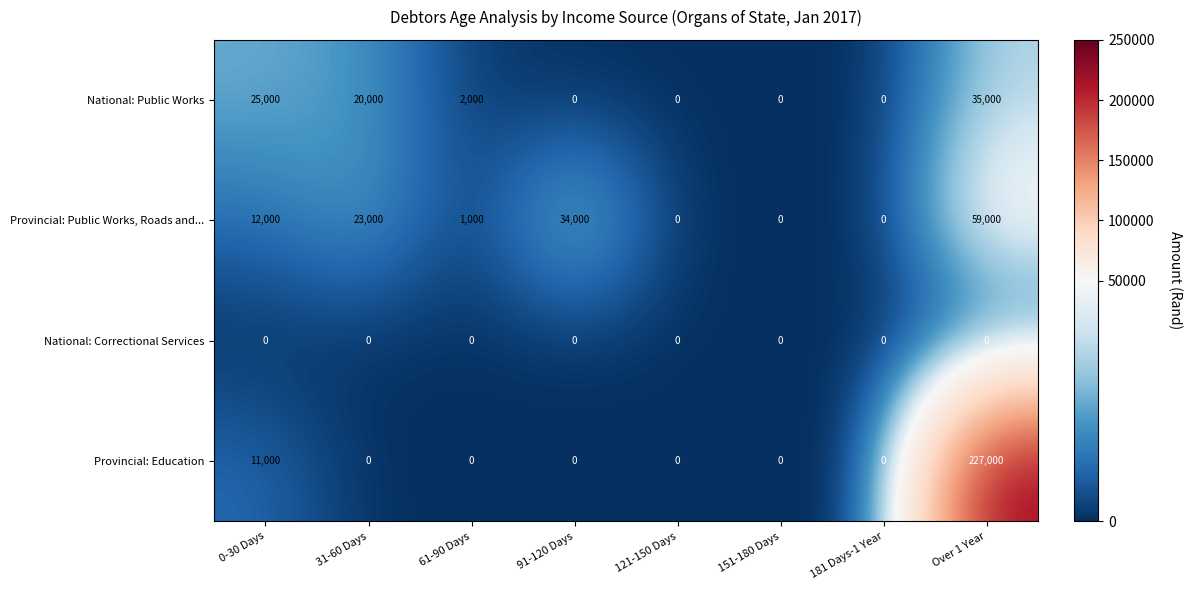

Rank the series by their maximum value, from lowest to highest.

National: Correctional Services, National: Public Works, Provincial: Public Works, Roads and..., Provincial: Education